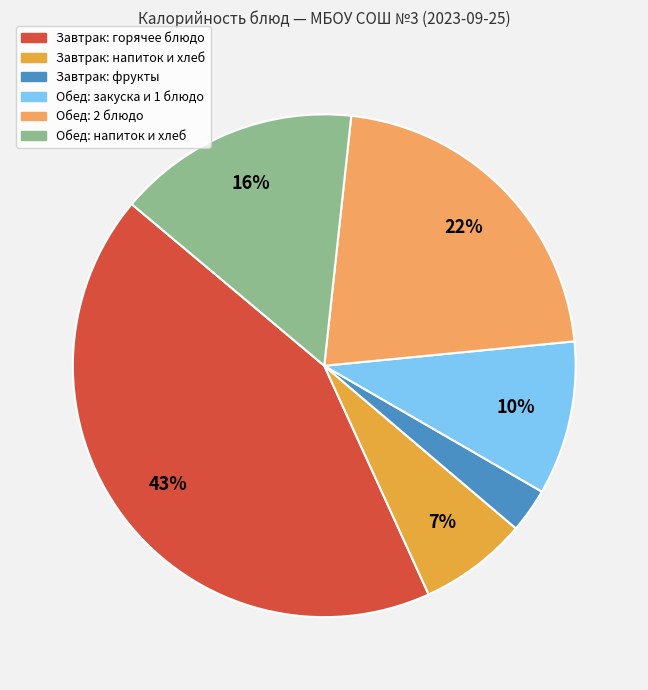

How many slices are in this pie chart?

6